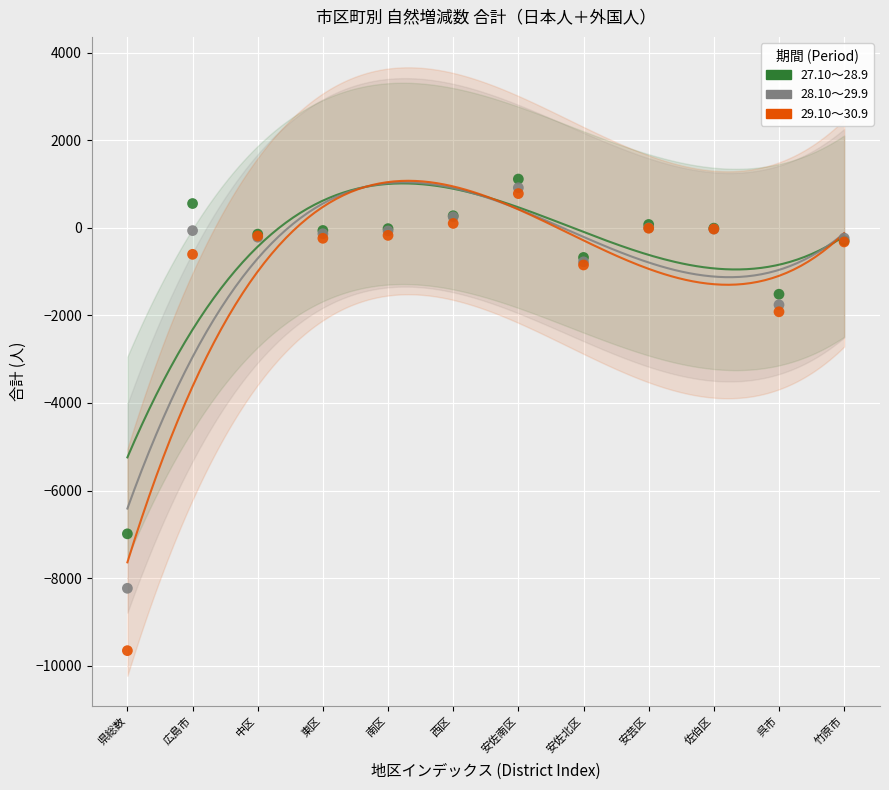

Across all series, what Y value is closest to -4272?

-1918